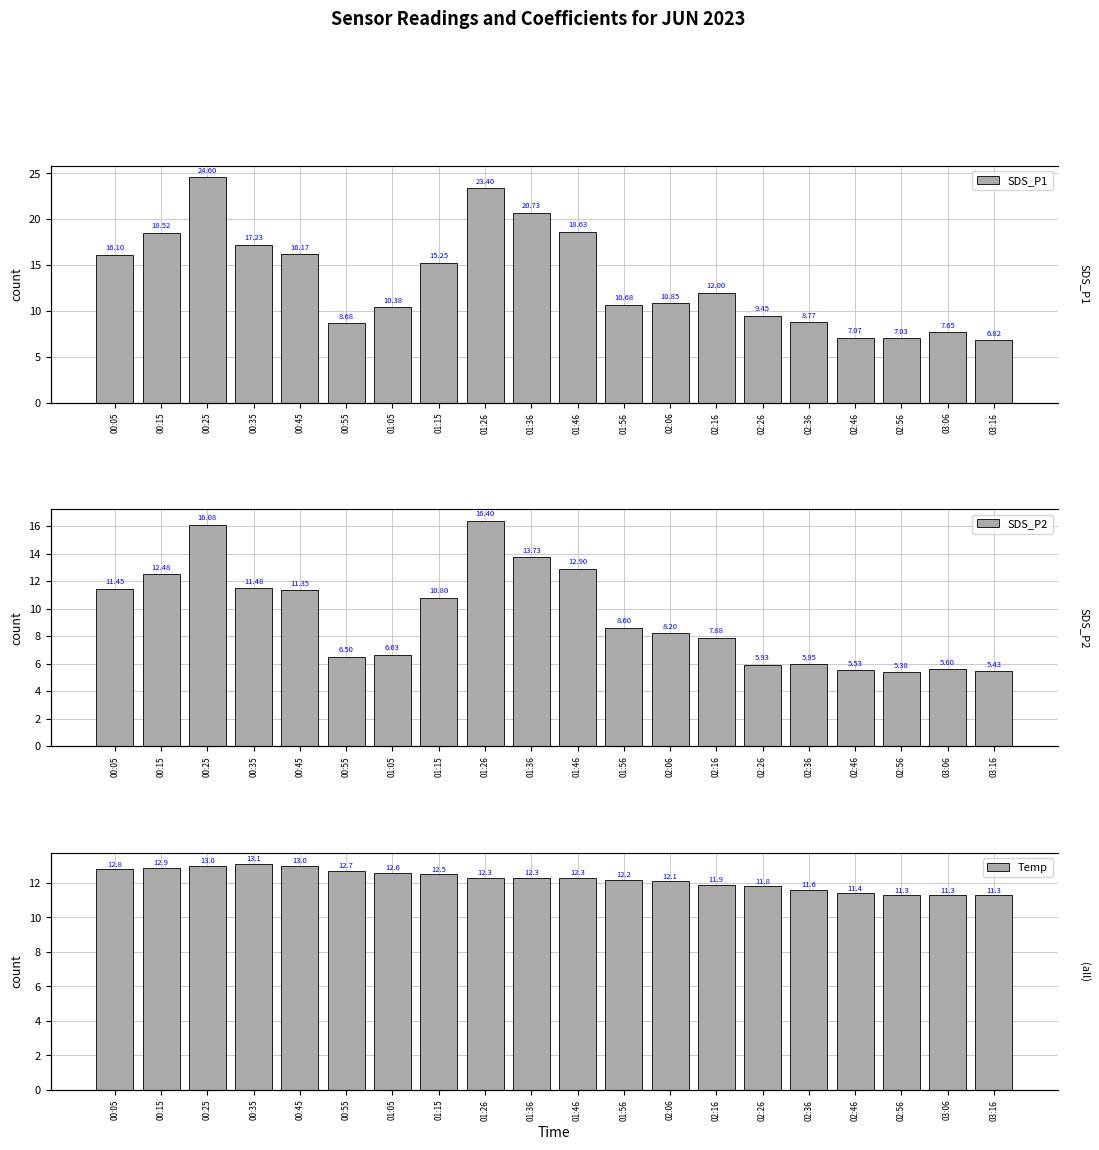

What is the sum of the SDS_P2 values at 01:56 and 03:06?

14.2